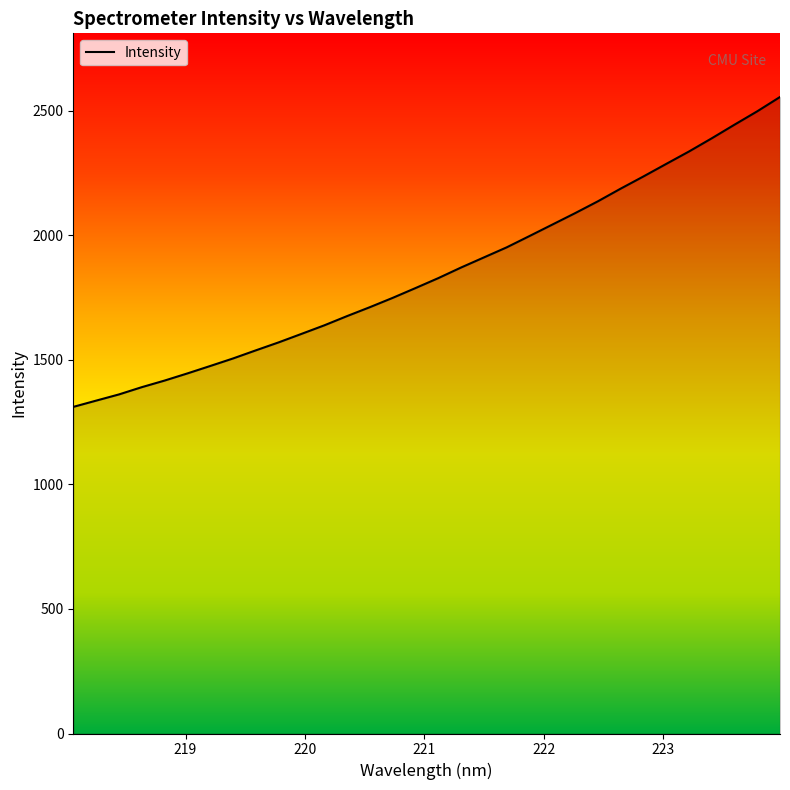

What is the difference between the maximum and minimum values?

1244.3